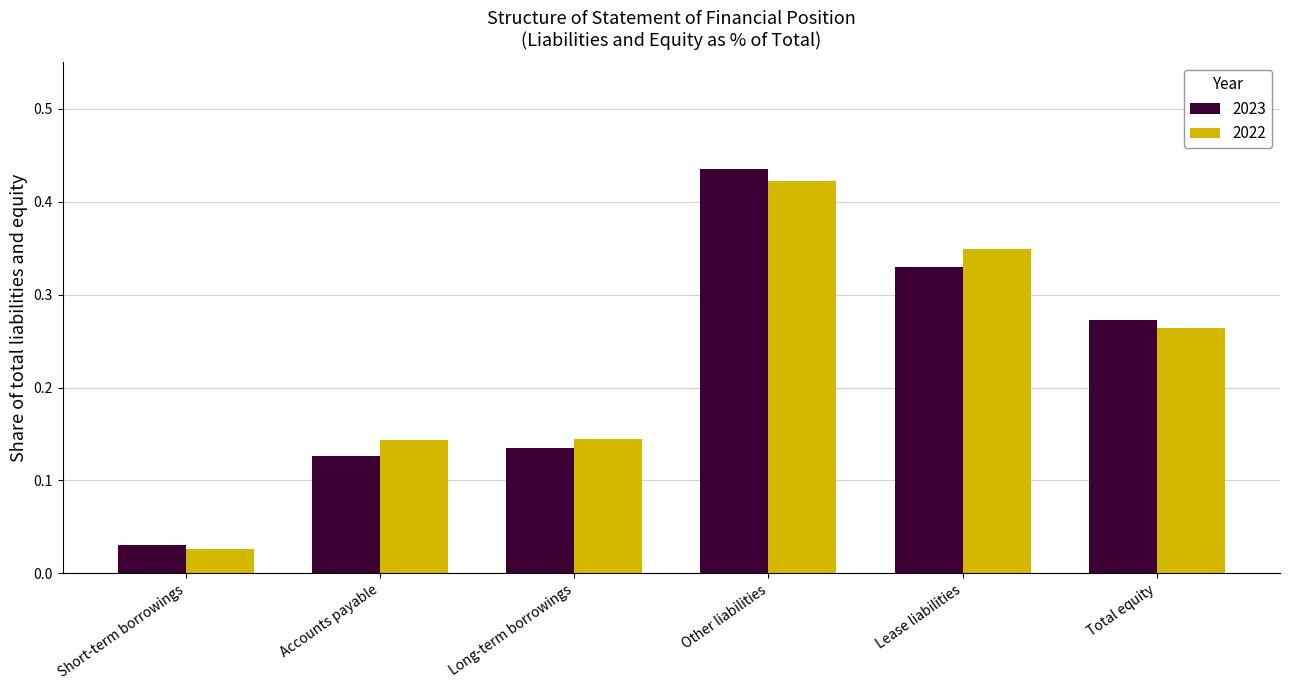

Which category has the highest value in the 2022 series?

Other liabilities